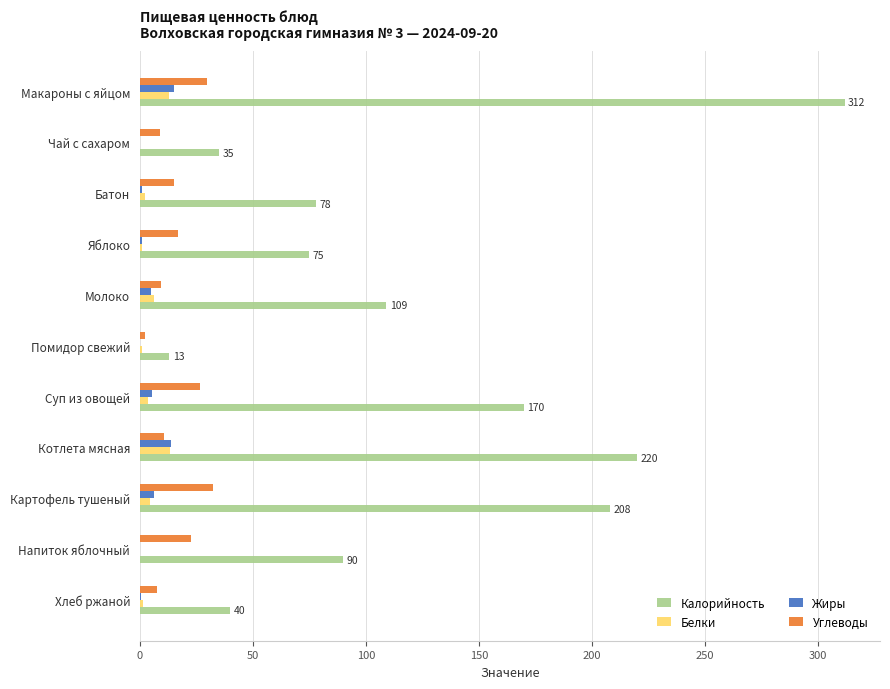

What is the sum of all Углеводы values?

181.9